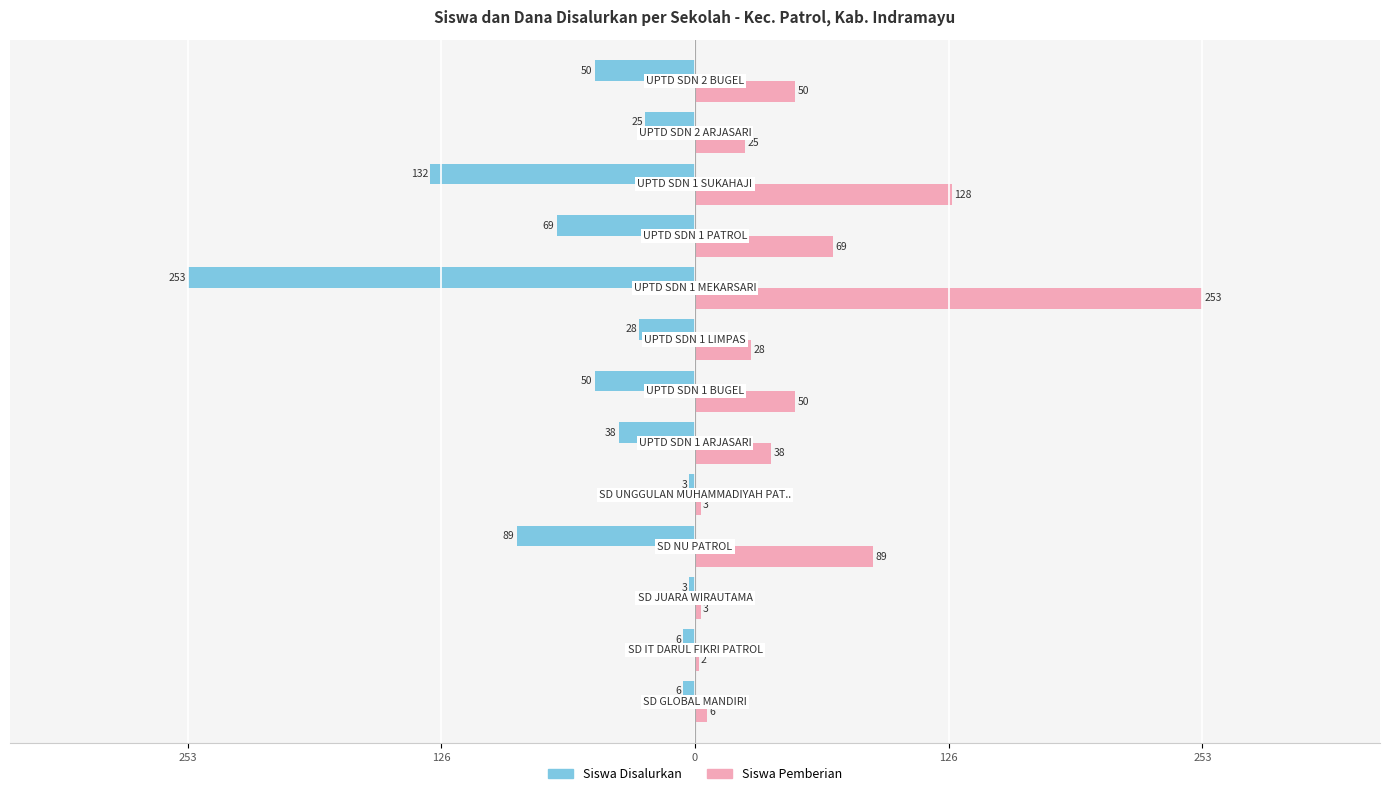

What are all the series names shown in the legend?

Siswa Disalurkan, Siswa Pemberian